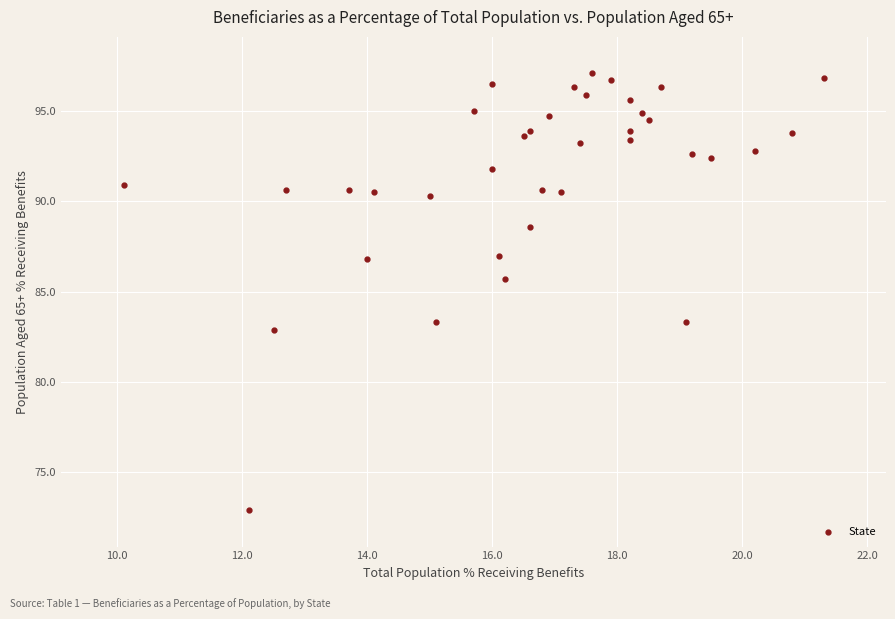

What is the range of X values (max minus min)?

11.2